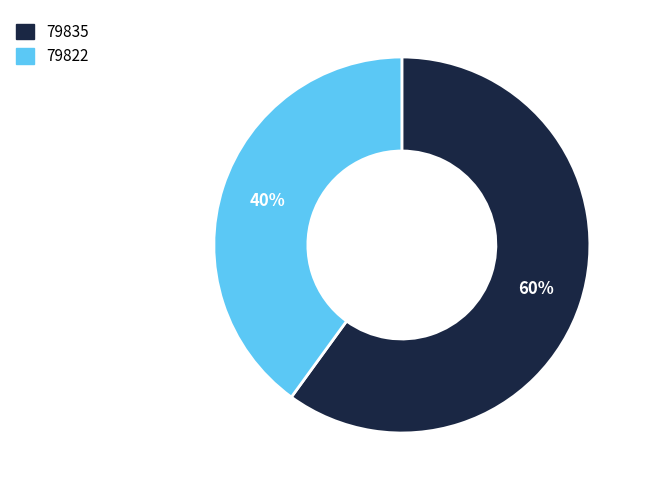

To the nearest percent, what portion does 79835 represent?

60%